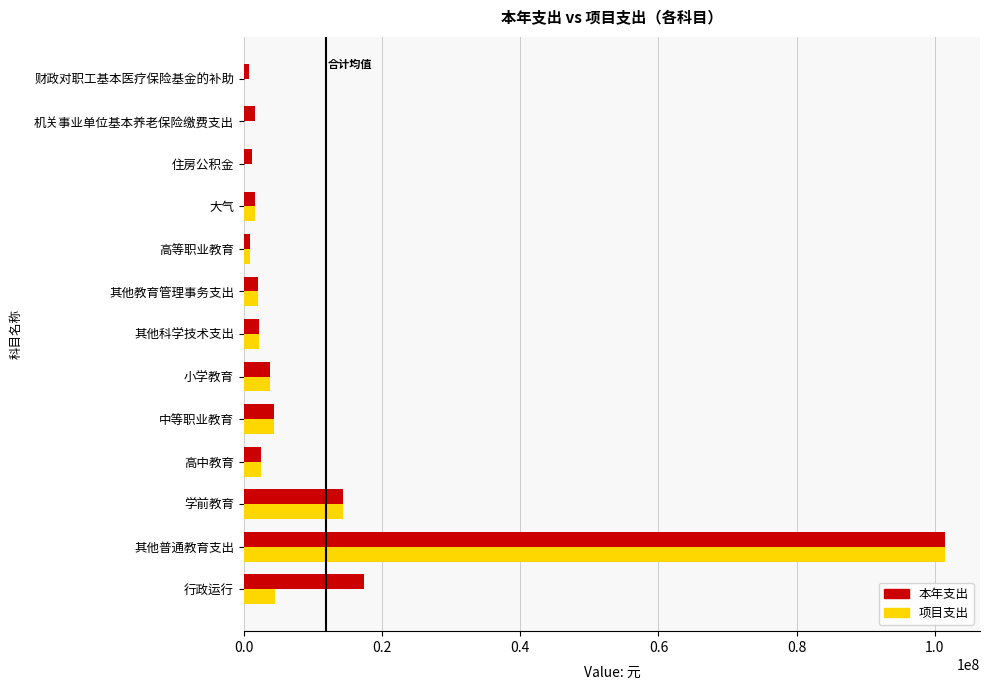

What is the sum of all 本年支出 values?

154108449.0